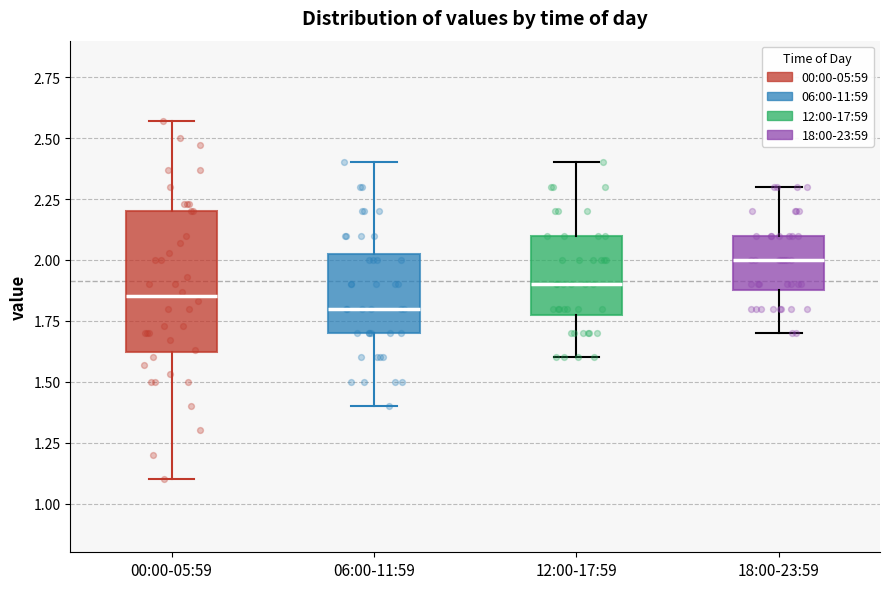

Which box is the tallest, from its lower edge to its upper edge?

00:00-05:59